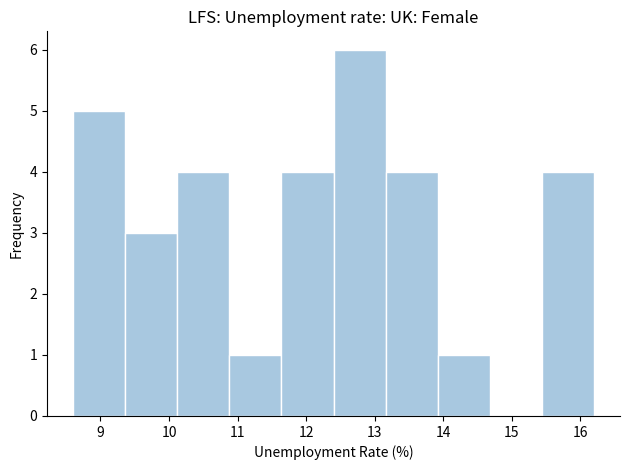

What is the height of the bar covering 12.40 to 13.16 on the x-axis? Neither the bar edges nor the heights are printed on the chart, so give them approximately, as read against the axes.

6